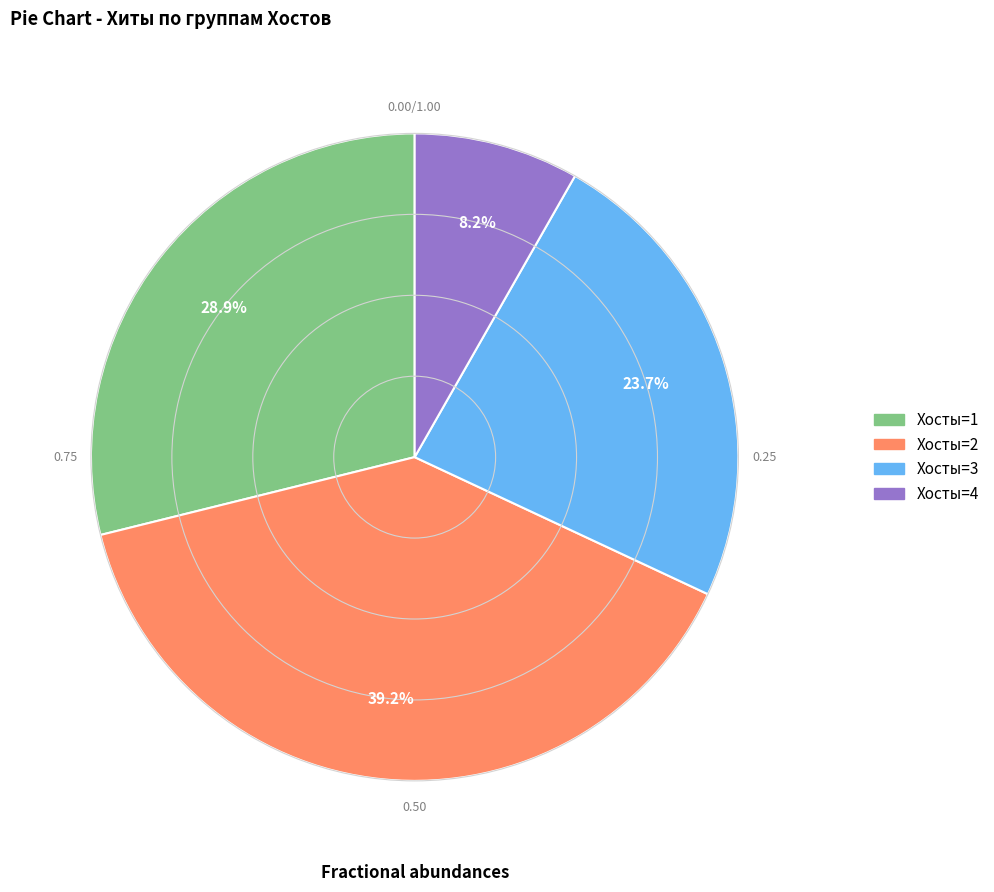

Is there any slice that represents more than half of the pie?

No